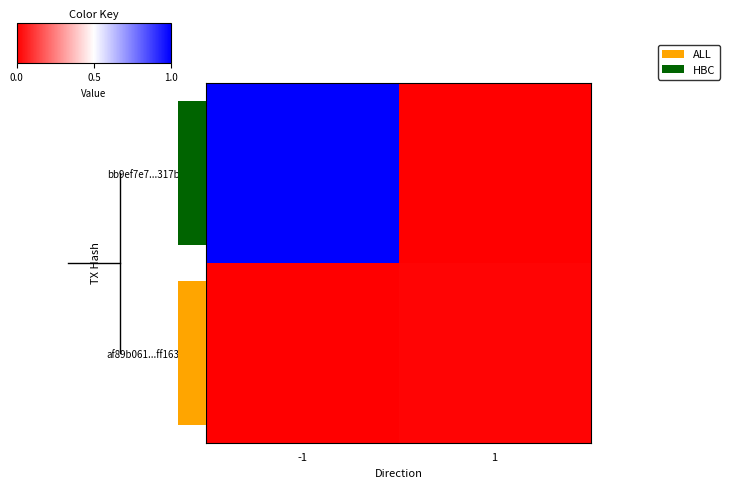

What is the average value of the bb9ef7e7...317bde5 series?

0.5